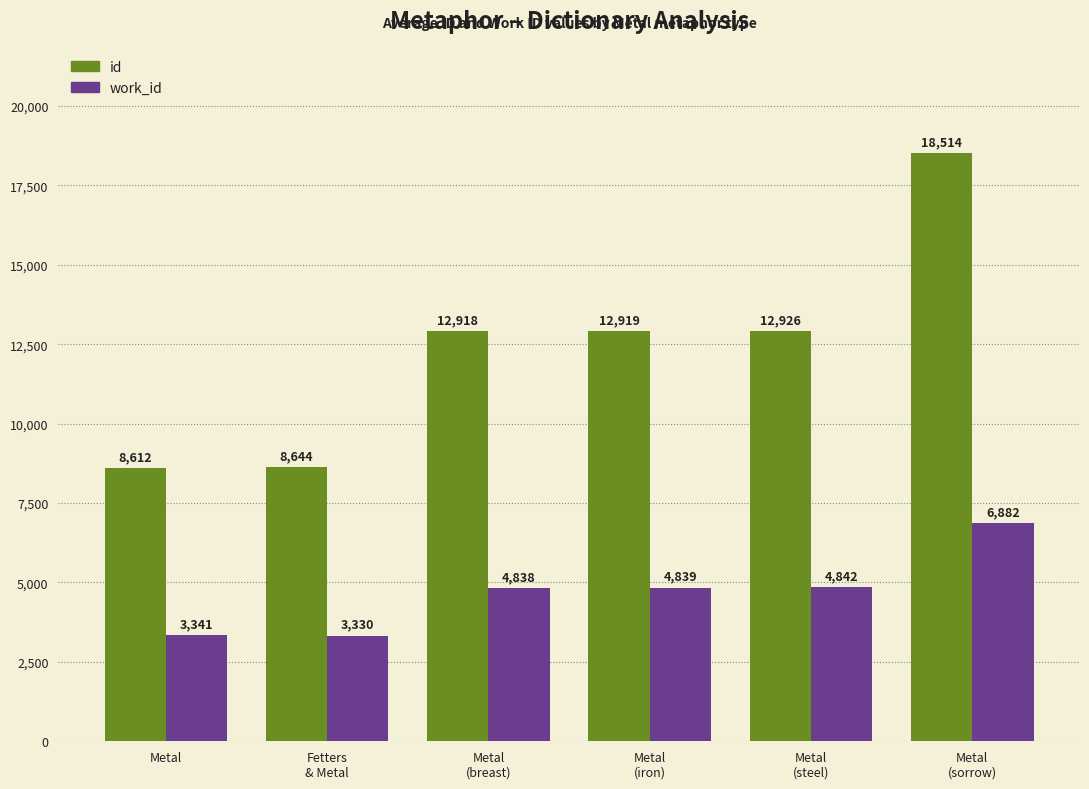

What is the minimum value shown in the chart?

3330